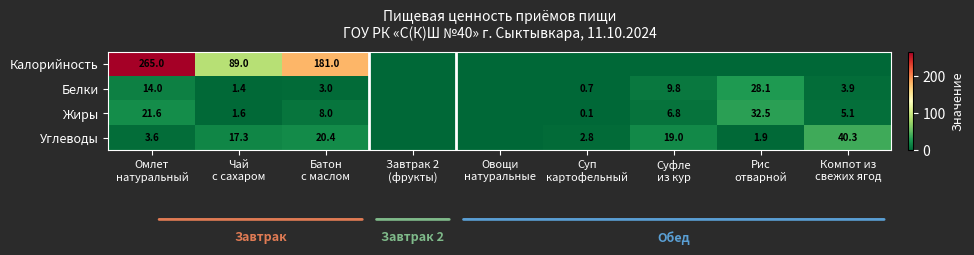

What is the total value across all series at Компот из
свежих ягод?

49.3